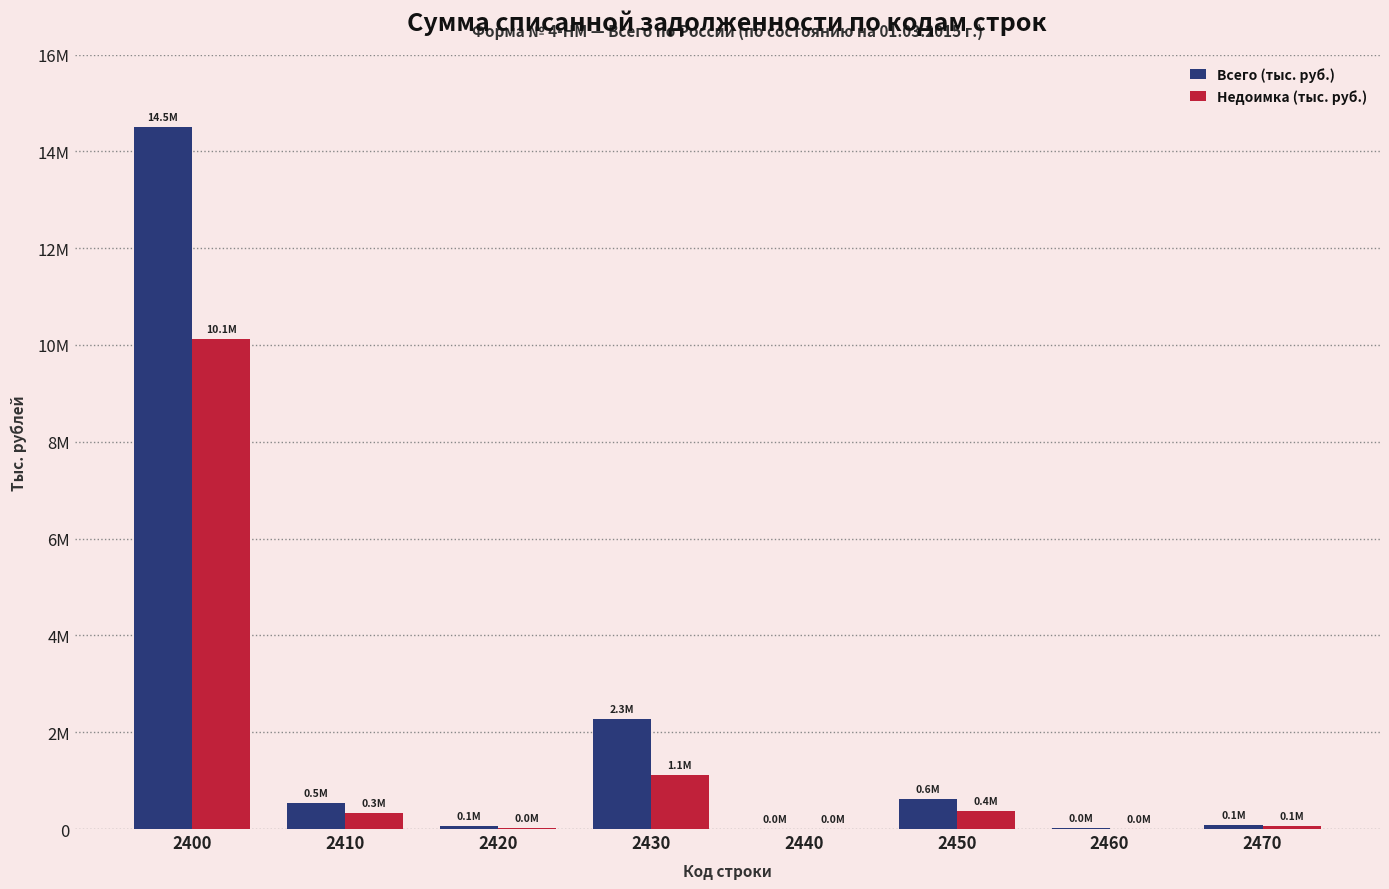

Are the bars horizontal?

No